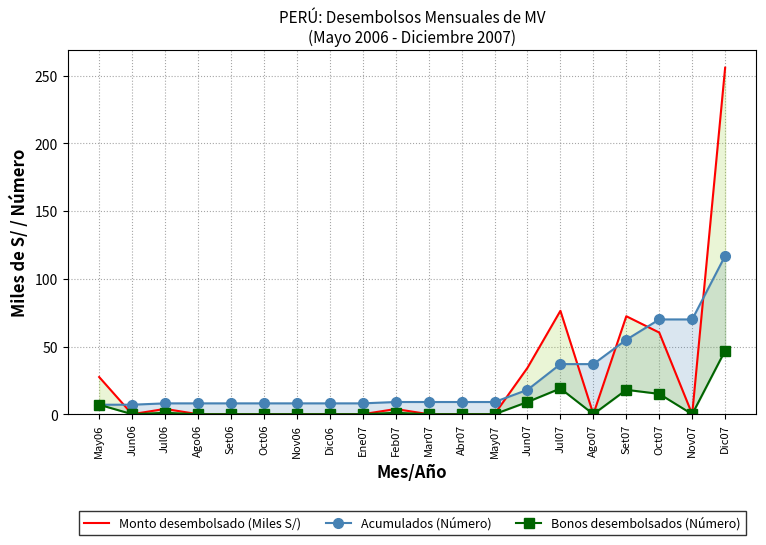

Reading left to right, what are all the values shown in this chart?

Monto desembolsado (Miles S/): May06=27.5	Jun06=0.0	Jul06=3.9	Ago06=0.0	Set06=0.0	Oct06=0.0	Nov06=0.0	Dic06=0.0	Ene07=0.0	Feb07=3.8	Mar07=0.0	Abr07=0.0	May07=0.0	Jun07=34.3	Jul07=76.4	Ago07=0.0	Set07=72.4	Oct07=60.3	Nov07=0.0	Dic07=255.9
Acumulados (Número): May06=7.0	Jun06=7.0	Jul06=8.0	Ago06=8.0	Set06=8.0	Oct06=8.0	Nov06=8.0	Dic06=8.0	Ene07=8.0	Feb07=9.0	Mar07=9.0	Abr07=9.0	May07=9.0	Jun07=18.0	Jul07=37.0	Ago07=37.0	Set07=55.0	Oct07=70.0	Nov07=70.0	Dic07=117.0
Bonos desembolsados (Número): May06=7.0	Jun06=0.0	Jul06=1.0	Ago06=0.0	Set06=0.0	Oct06=0.0	Nov06=0.0	Dic06=0.0	Ene07=0.0	Feb07=1.0	Mar07=0.0	Abr07=0.0	May07=0.0	Jun07=9.0	Jul07=19.0	Ago07=0.0	Set07=18.0	Oct07=15.0	Nov07=0.0	Dic07=47.0